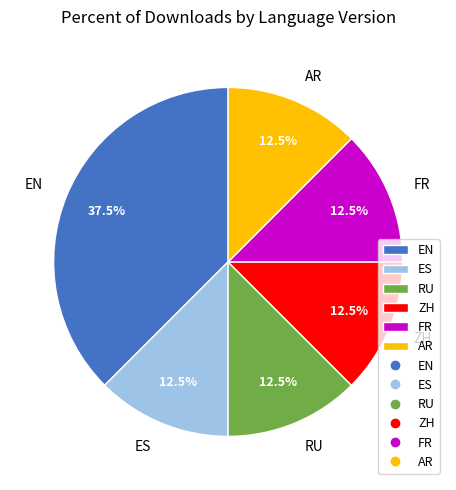

Is there a majority slice in this chart?

No